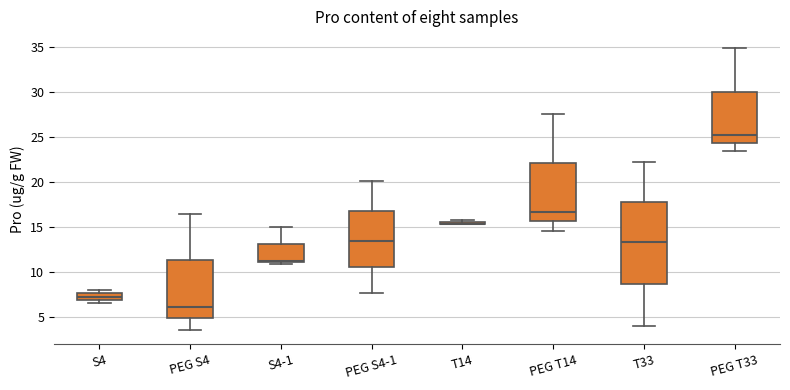

Which box is the tallest, from its lower edge to its upper edge?

T33